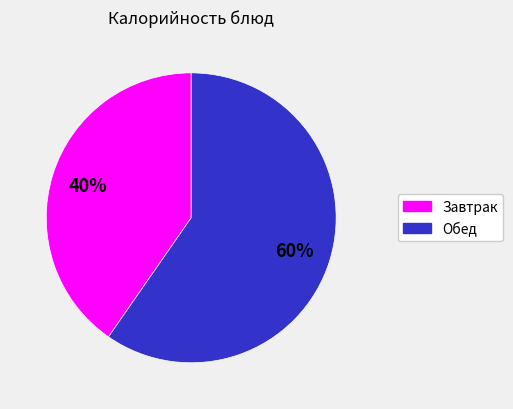

To the nearest percent, what is the average slice percentage?

50%